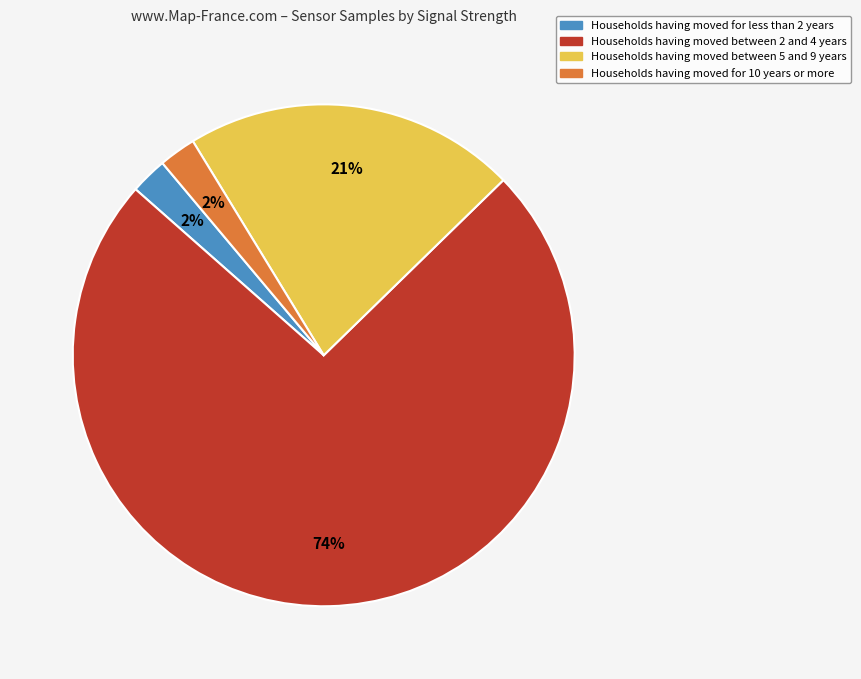

Is there any slice that represents more than half of the pie?

Yes